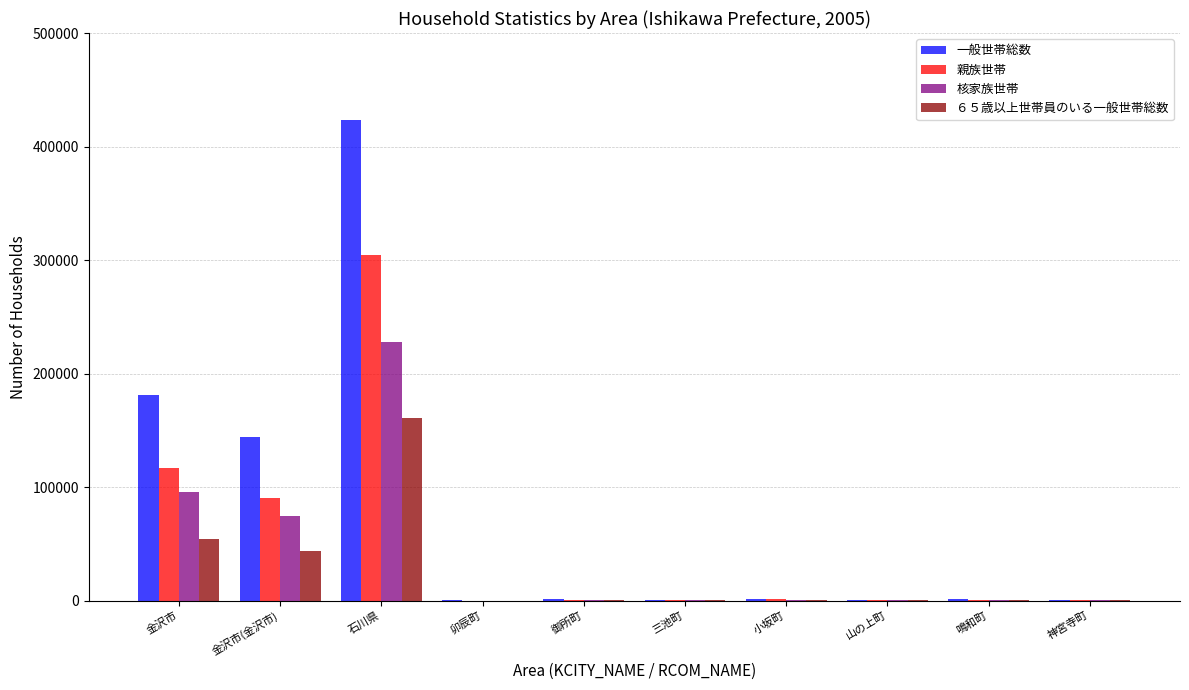

What is the sum of all 核家族世帯 values?

401821